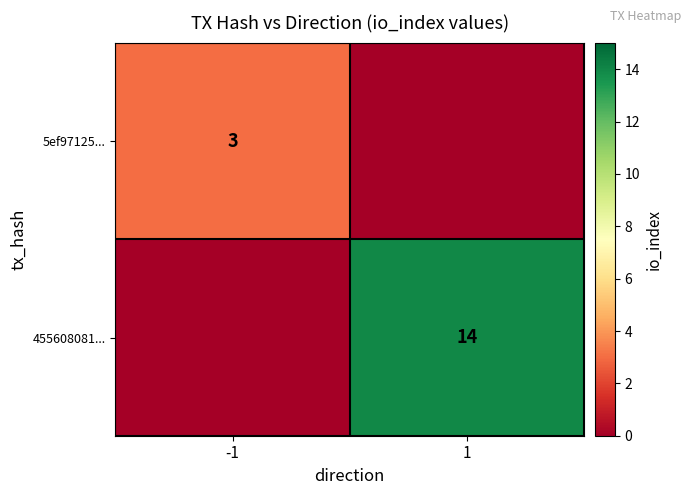

How many categories are shown in the chart?

2